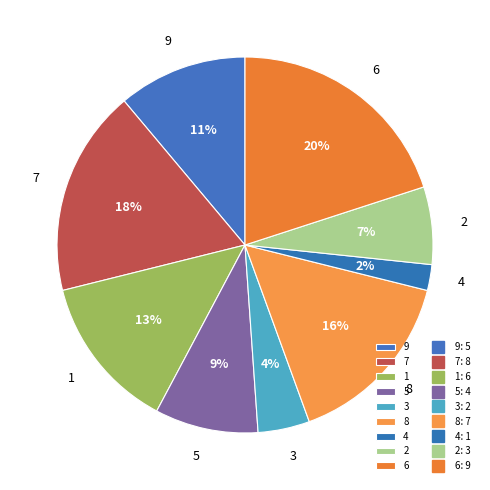

What is the ratio of the value at 8 to the value at 6?

0.8